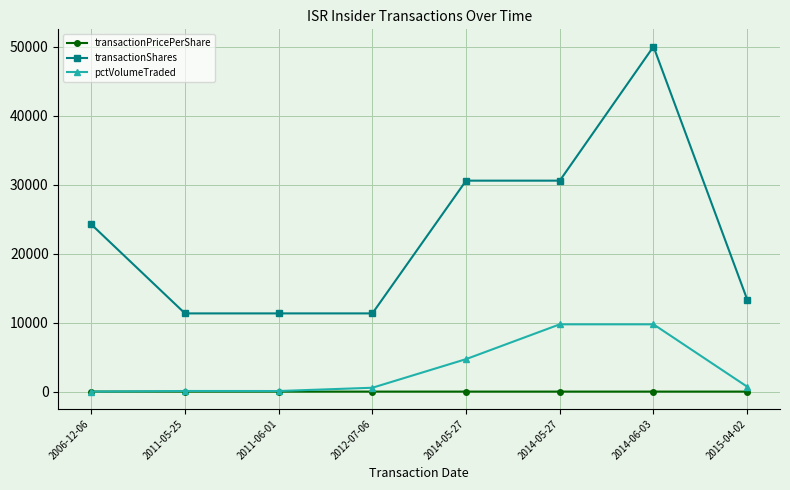

What are all the series names shown in the legend?

transactionPricePerShare, transactionShares, pctVolumeTraded